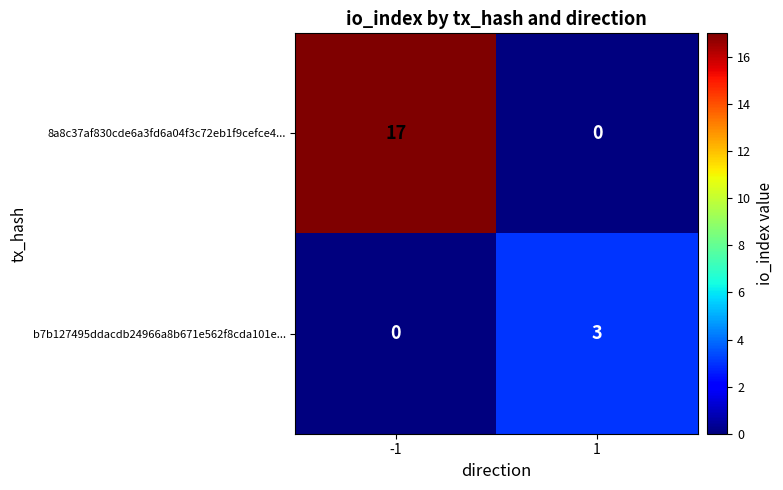

What is the difference between the maximum and minimum values in the 8a8c37af830cde6a3fd6a04f3c72eb1f9cefce4... series?

17